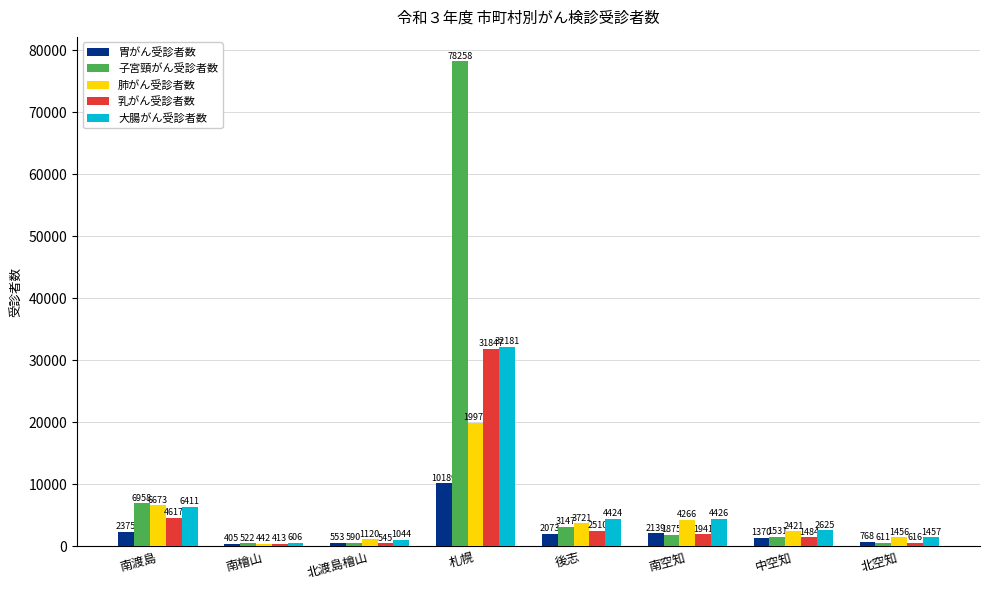

What is the value of the 子宮頸がん受診者数 bar at the 7th from the left?

1531